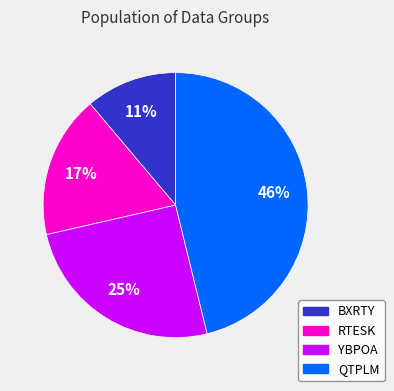

How many segments does this pie chart have?

4